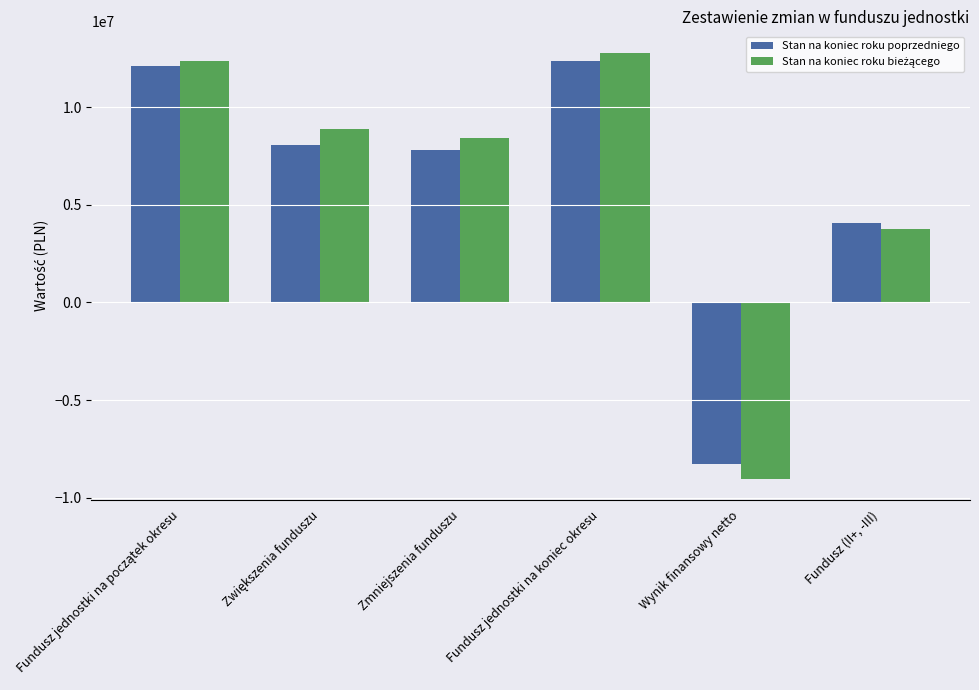

What is the sum of all Stan na koniec roku poprzedniego values?

36119308.8